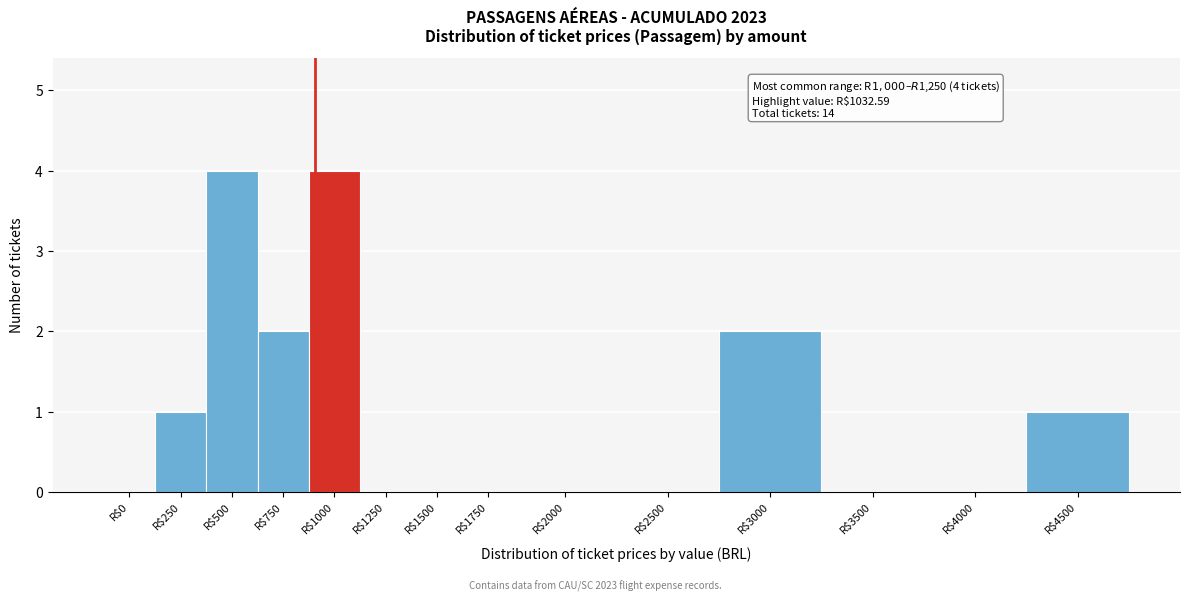

What is the maximum value shown in the chart?

4